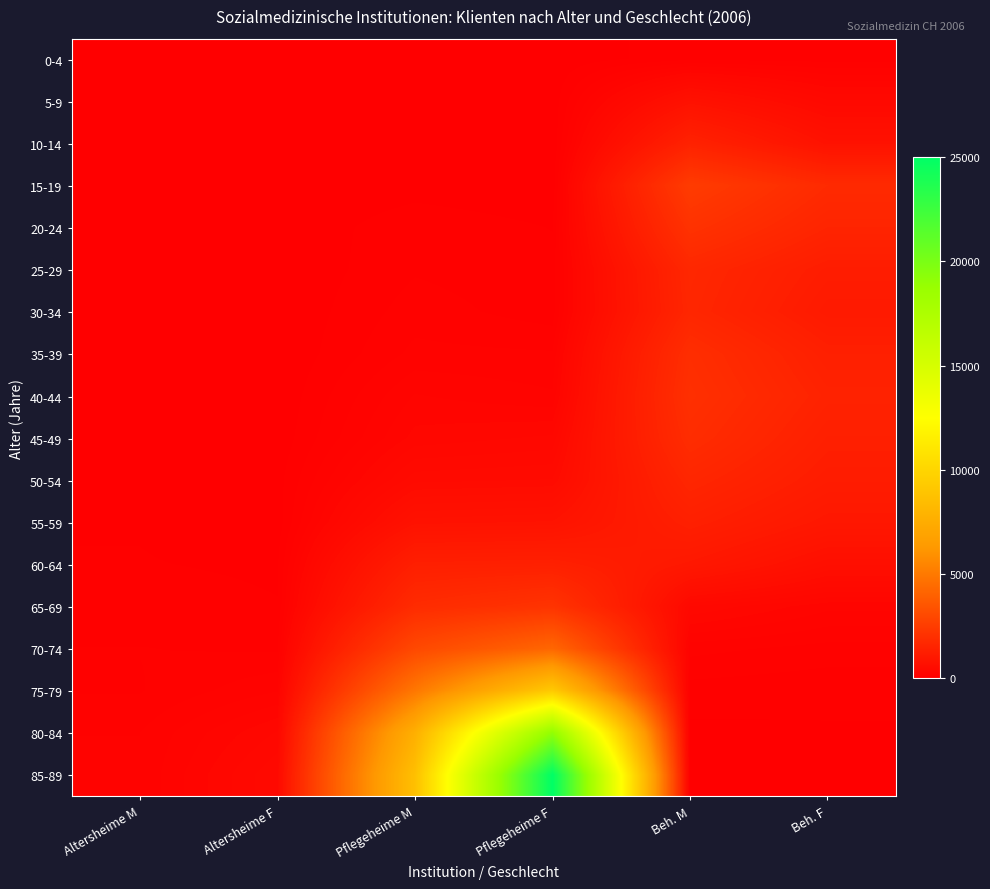

What is the difference between the highest and lowest values at Altersheime F?

437